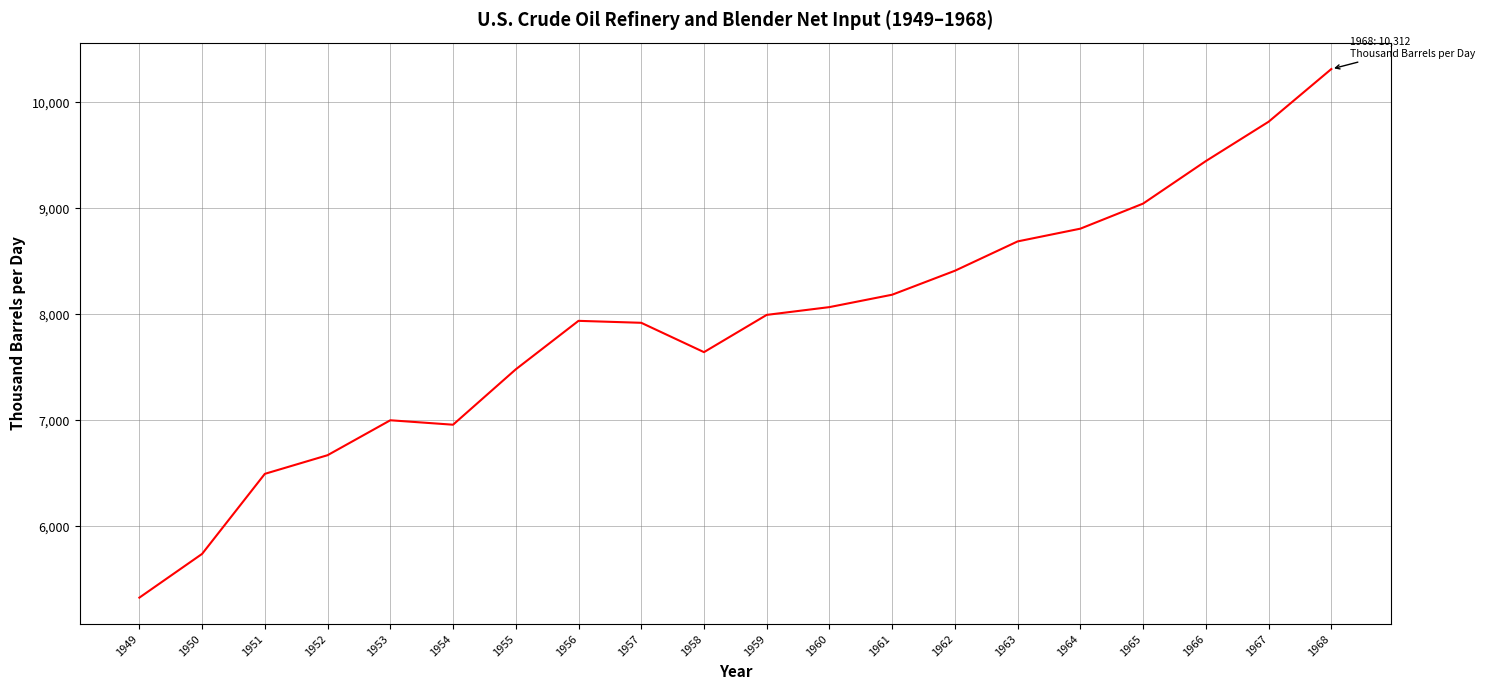

Where does the data first go above 7993?

1959